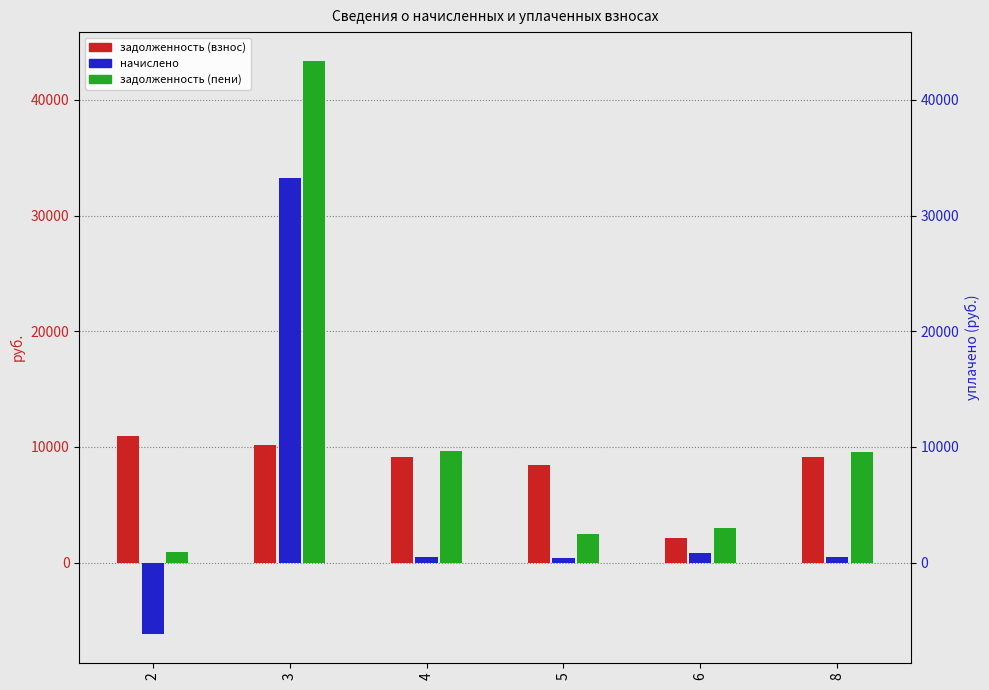

How many groups of bars are there?

6